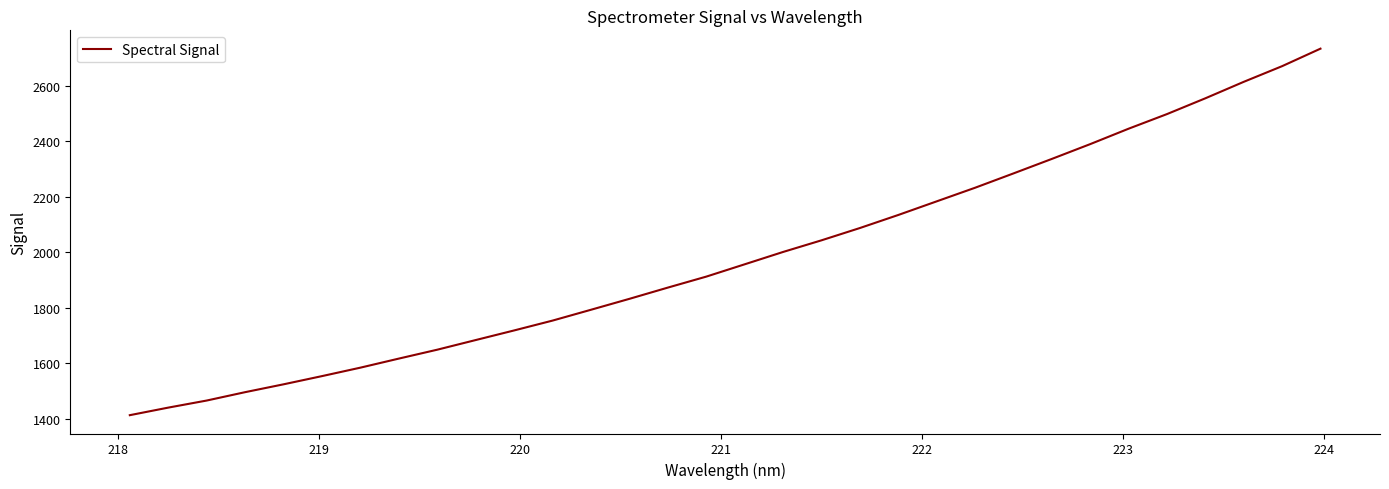

What is the difference between the maximum and minimum values?

1320.7